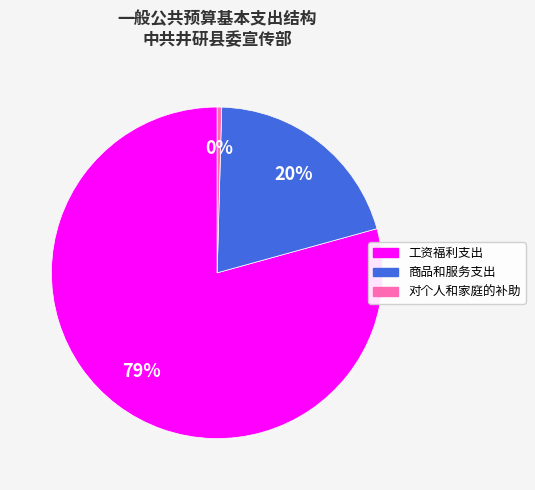

The 商品和服务支出 slice represents 20% of the pie. True or false?

True